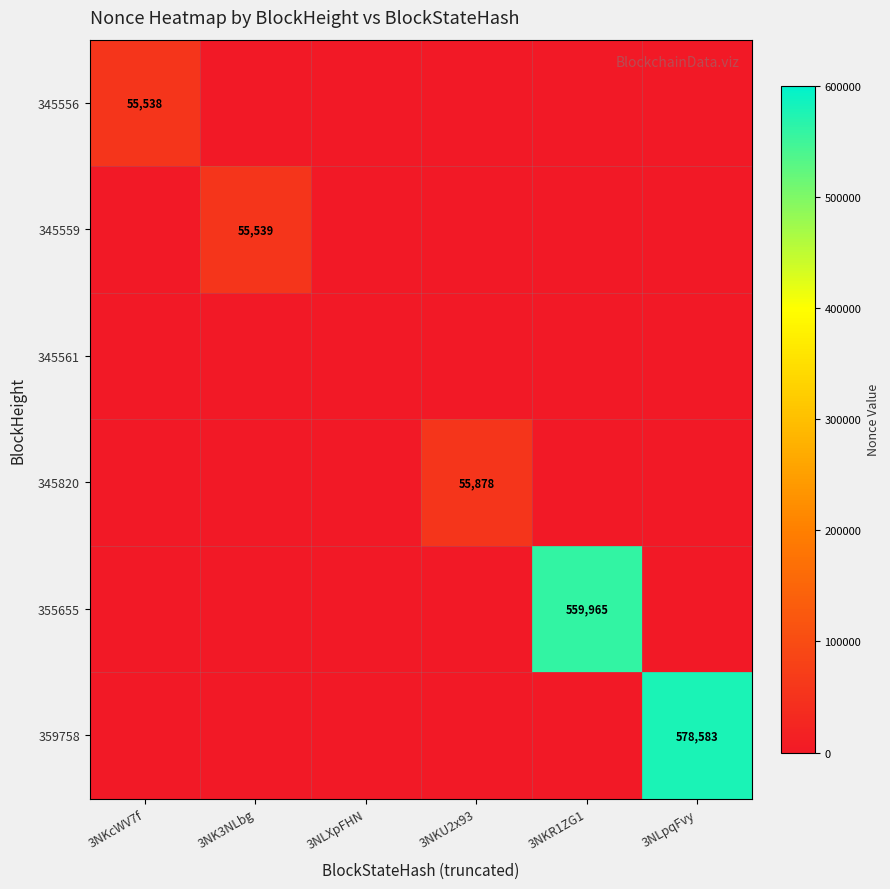

Which category has the highest value across all series?

3NLpqFvy